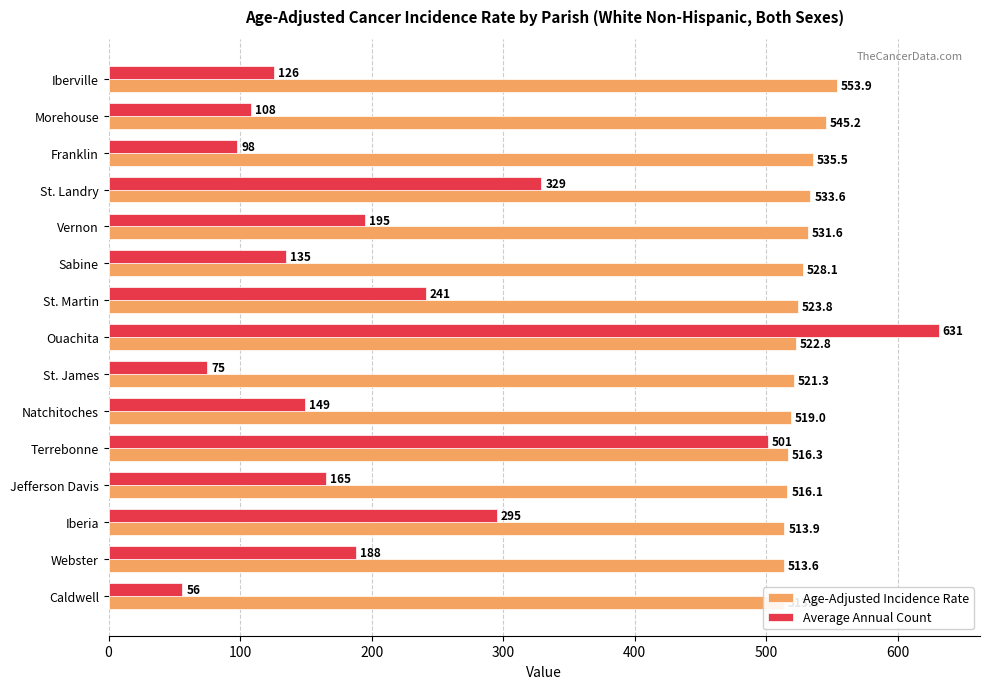

What is the sum of all Average Annual Count values?

3292.0